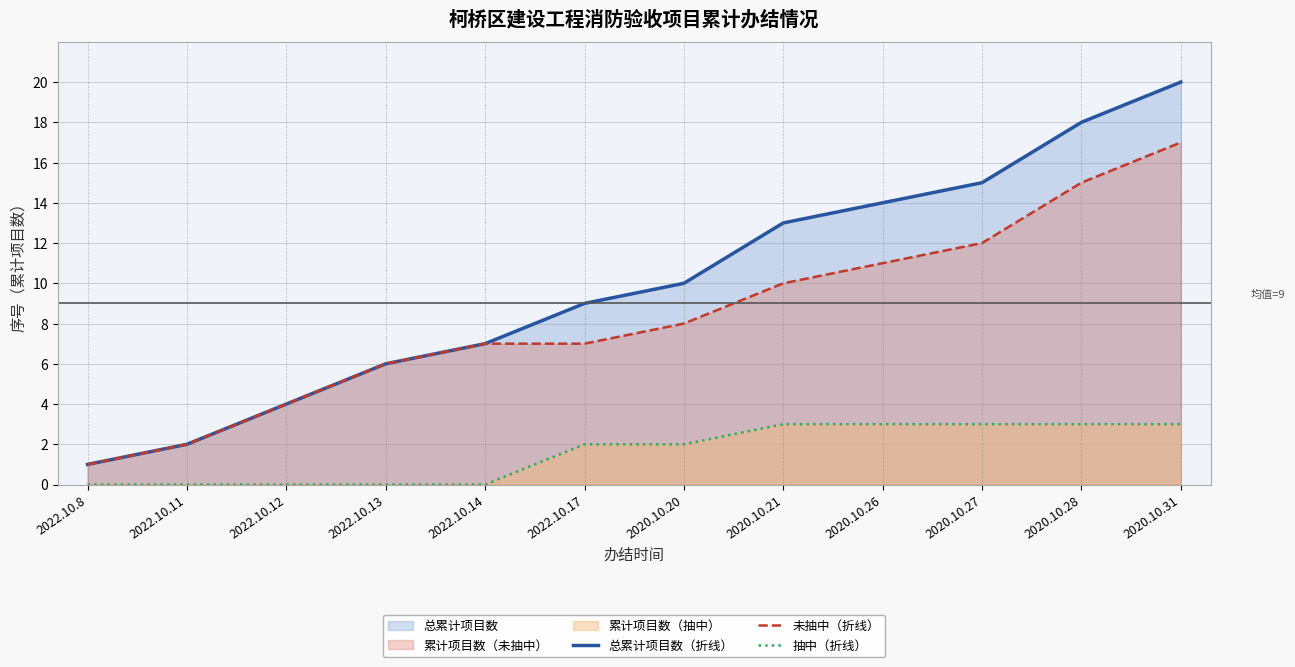

What is the minimum value for 总累计项目数（折线）?

1